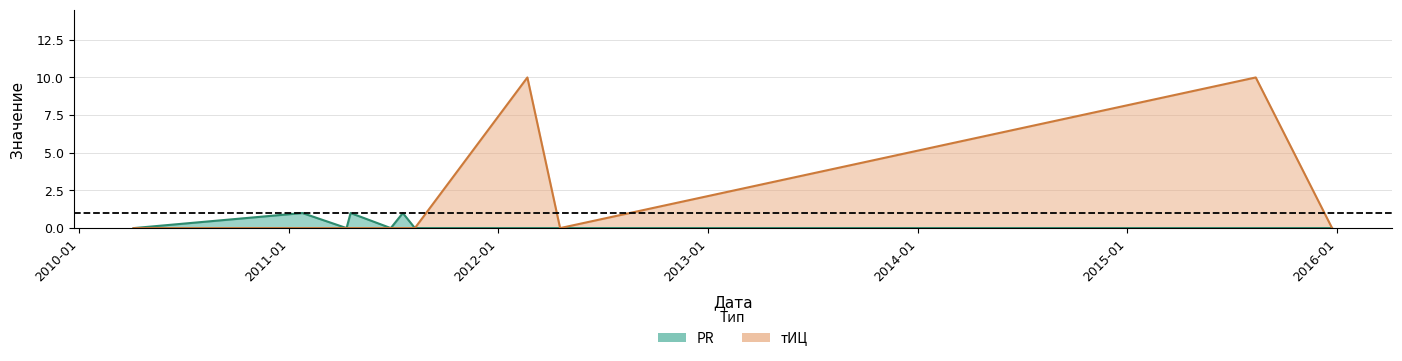

Which series has the largest total across all categories?

тИЦ